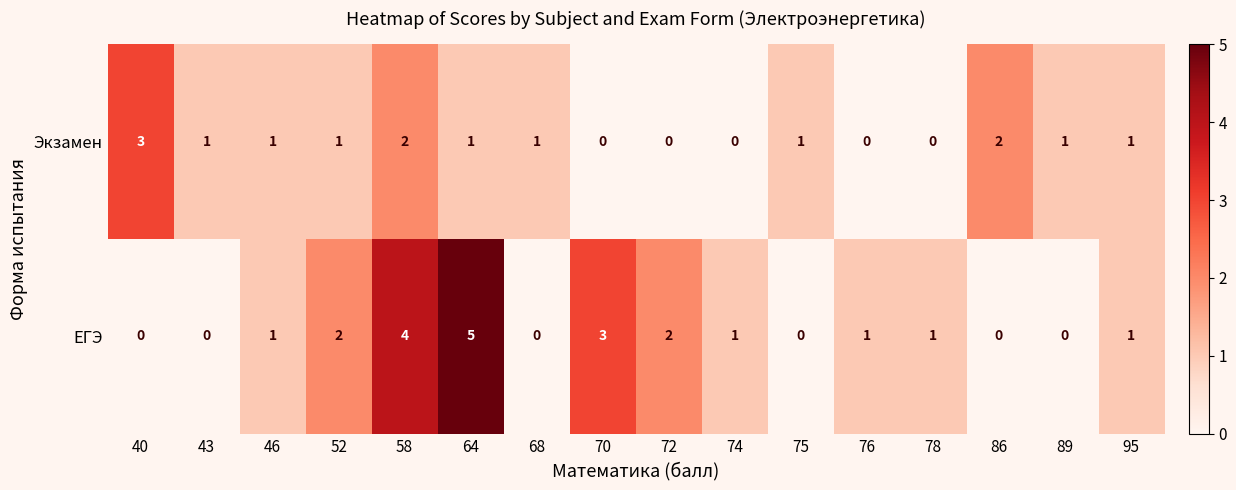

At how many categories does at least one series exceed 0?

16